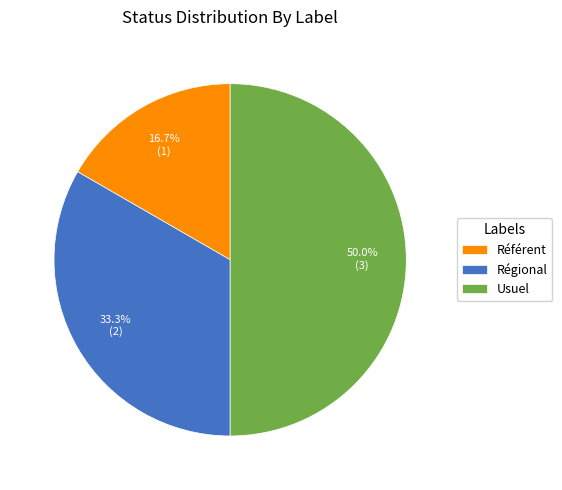

To the nearest percent, what percentage of the pie is Usuel?

50%